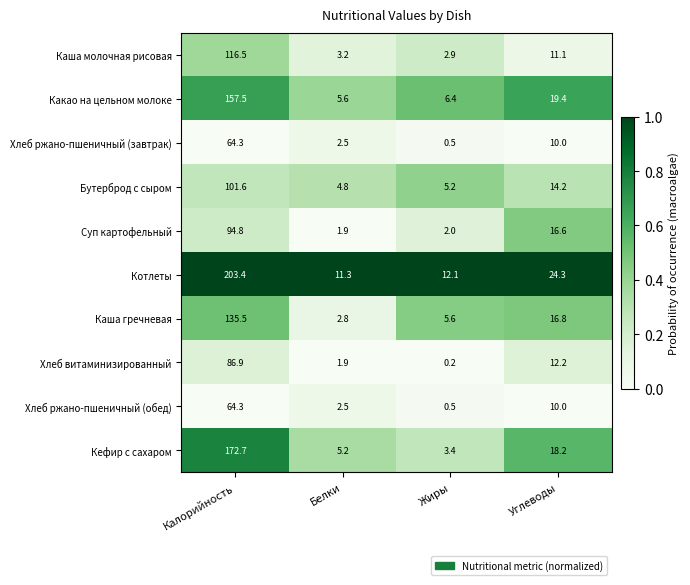

At which label does Хлеб ржано-пшеничный (завтрак) reach its minimum?

Жиры